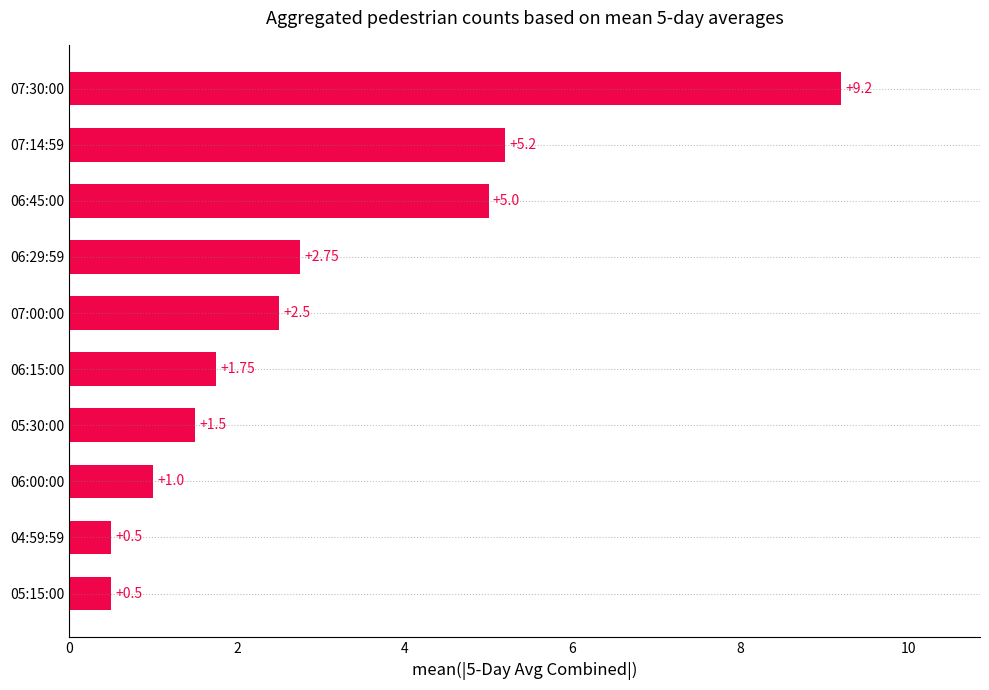

What is the average value?

3.0